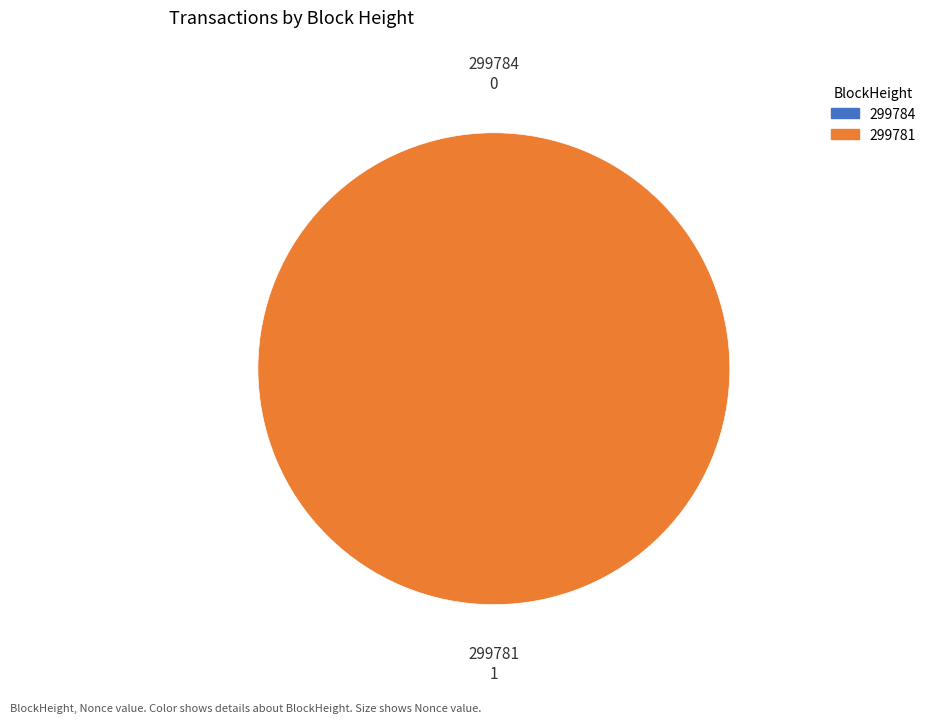

Is there a majority slice in this chart?

Yes